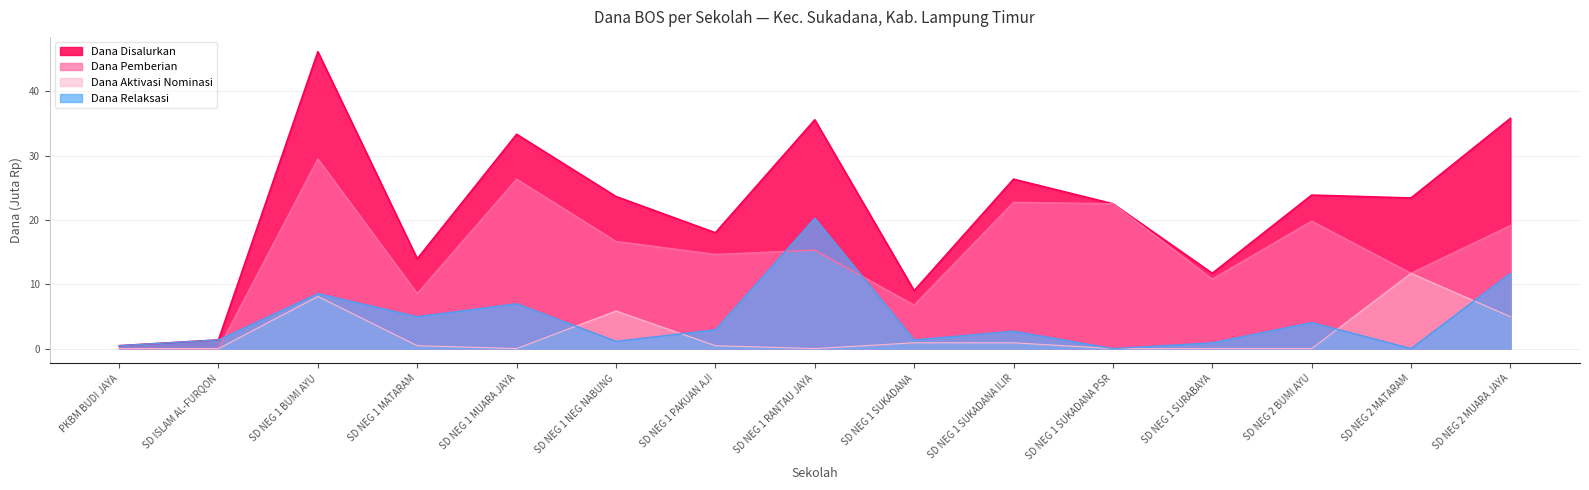

Is the value of Dana Aktivasi Nominasi at SD NEG 1 MATARAM greater than the value of Dana Relaksasi at SD NEG 2 BUMI AYU?

No